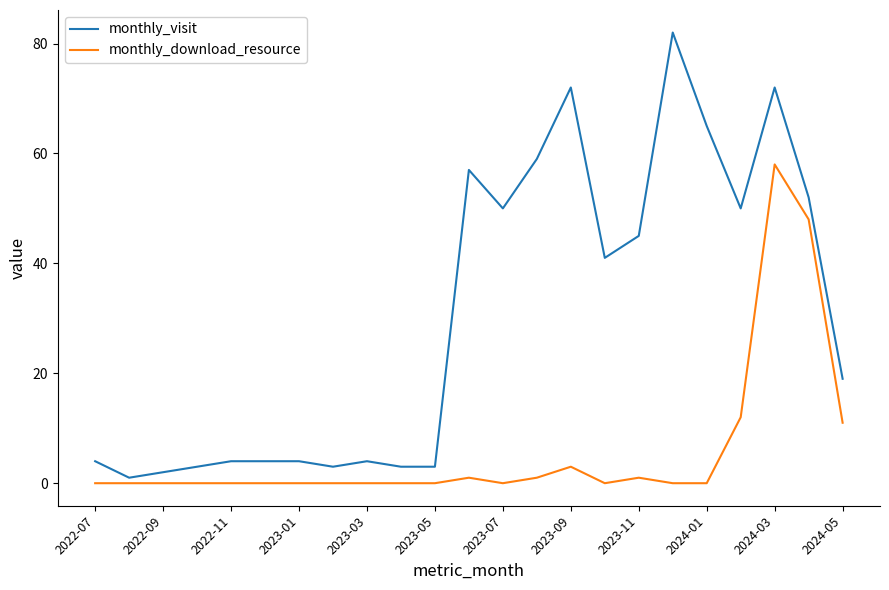

What is the highest value of the monthly_visit series?

82